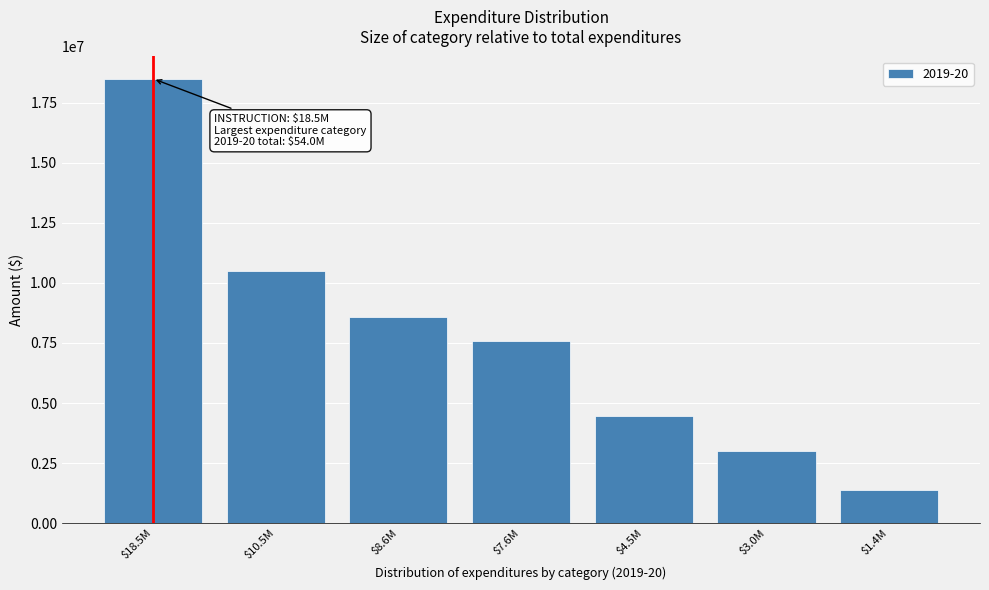

Reading right to left, extract all data points from this chart.

1404340	3001877	4469723	7564957	8569656	10496954	18495378